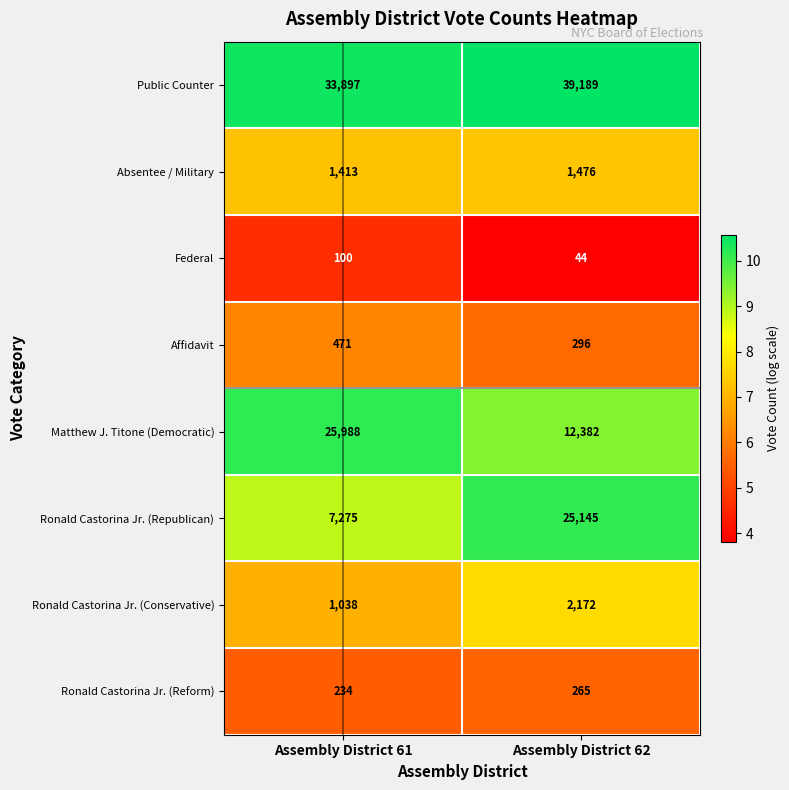

What is the average value of the Ronald Castorina Jr. (Reform) series?

250